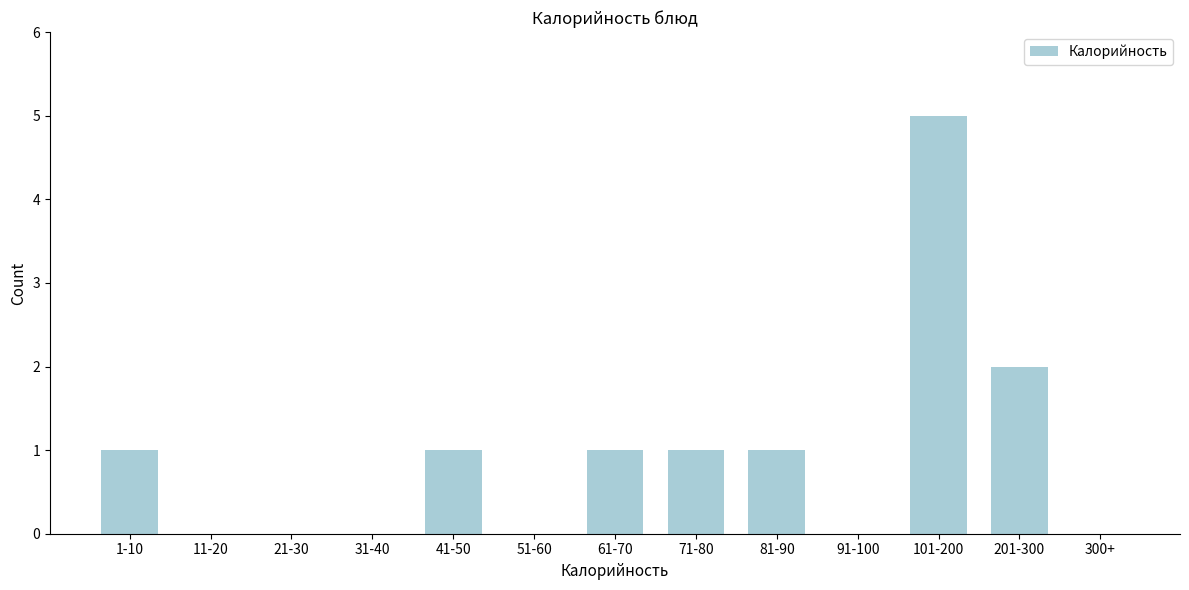

Reading left to right, what are all the values shown in this chart?

1-10=1	11-20=0	21-30=0	31-40=0	41-50=1	51-60=0	61-70=1	71-80=1	81-90=1	91-100=0	101-200=5	201-300=2	300+=0